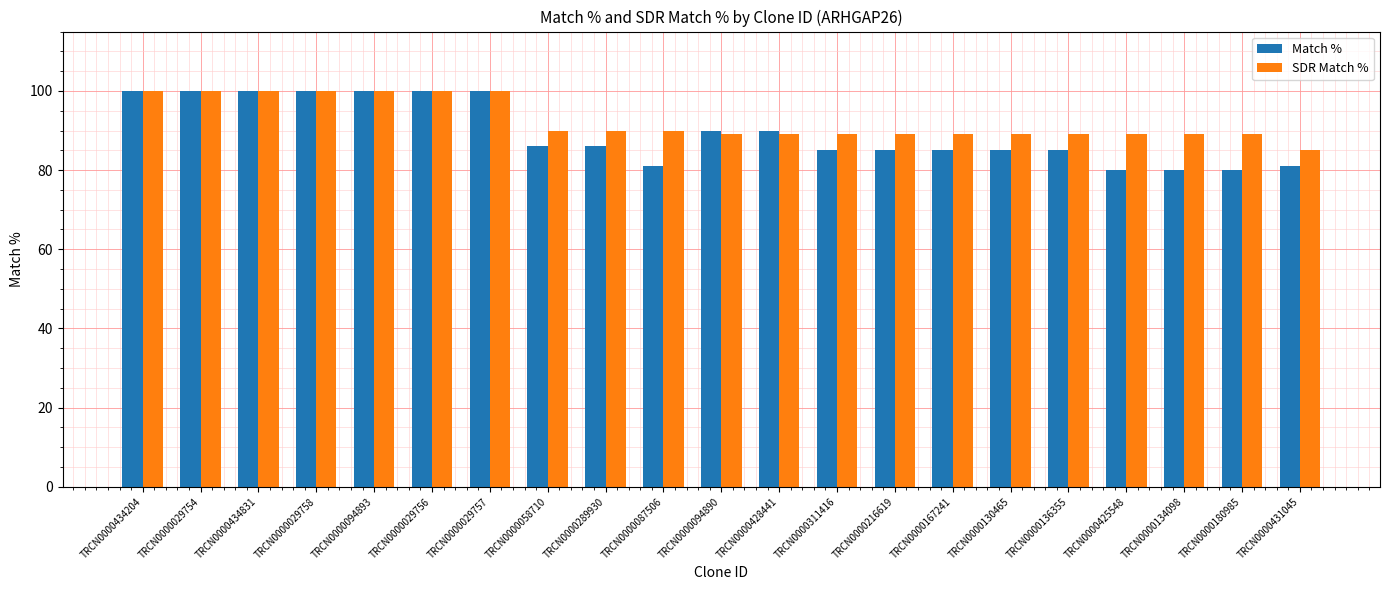

True or false: Match % has a value of 152 at TRCN0000136355.

False